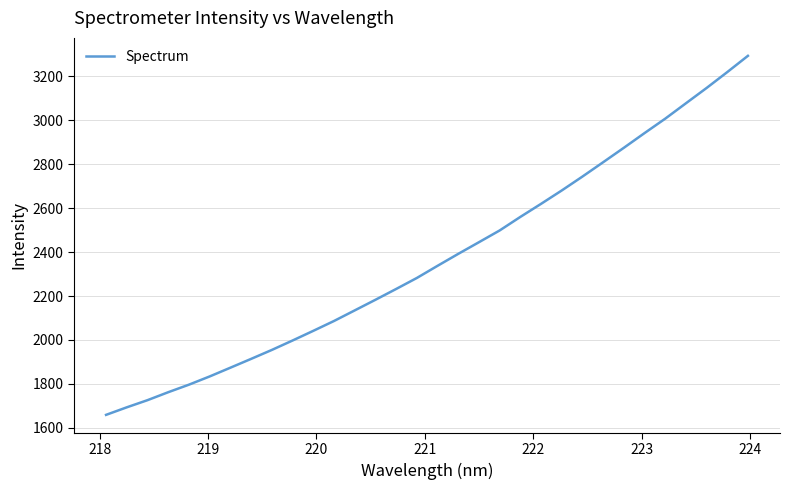

What is the maximum value shown in the chart?

3293.6